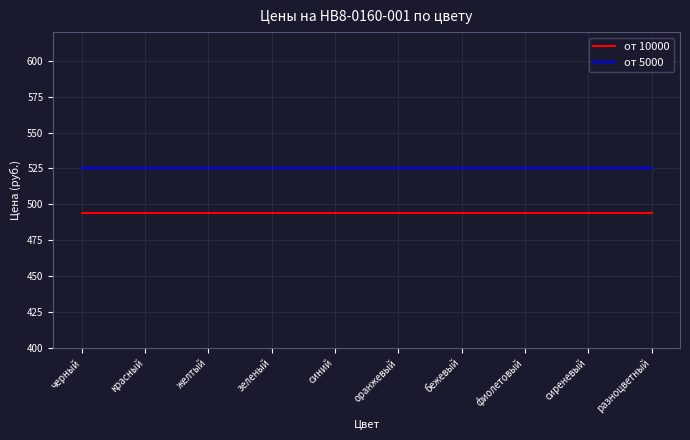

What position from the left is разноцветный?

10